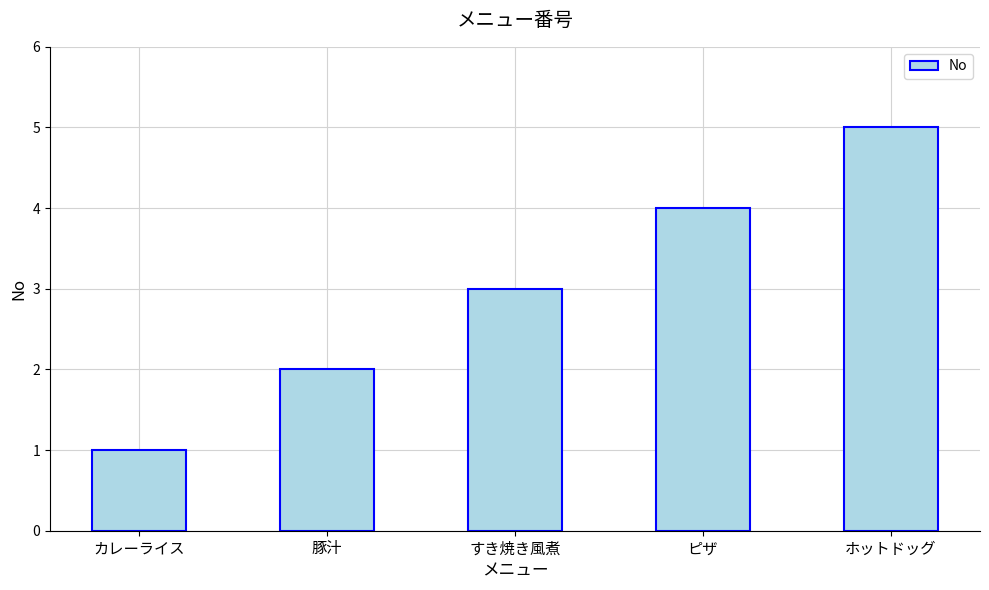

Reading left to right, extract all data points from this chart.

カレーライス=1	豚汁=2	すき焼き風煮=3	ピザ=4	ホットドッグ=5